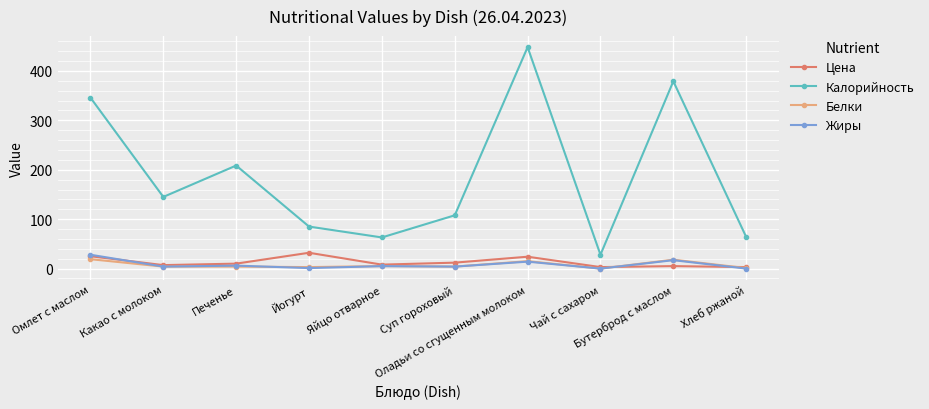

At which category is the sum across all series the highest?

Оладьи со сгущенным молоком